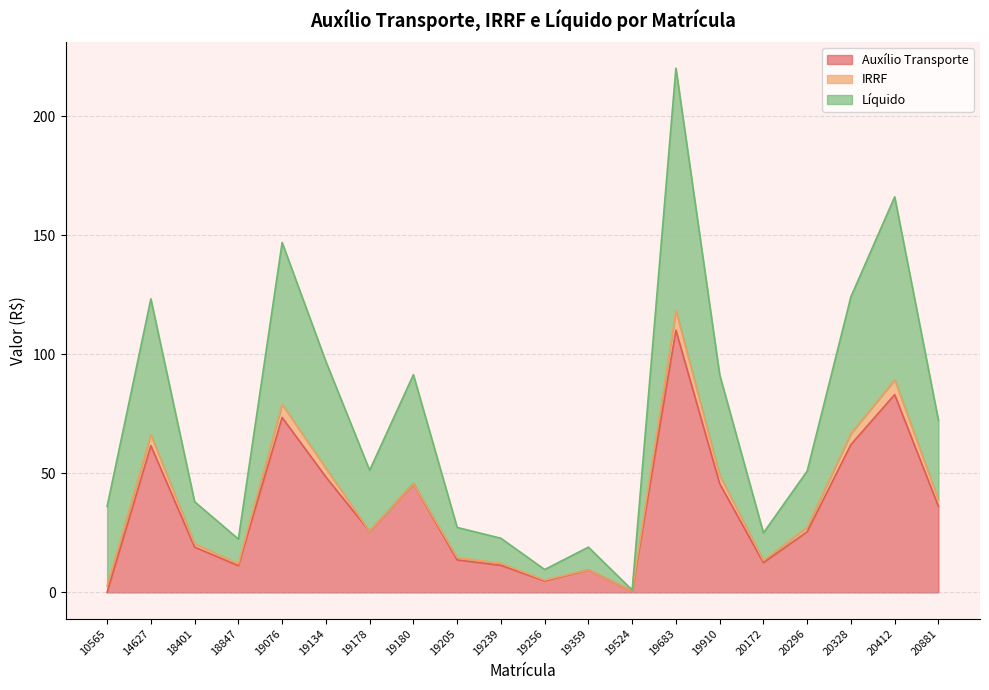

True or false: Auxílio Transporte has a value of 11.2 at 18847.

True